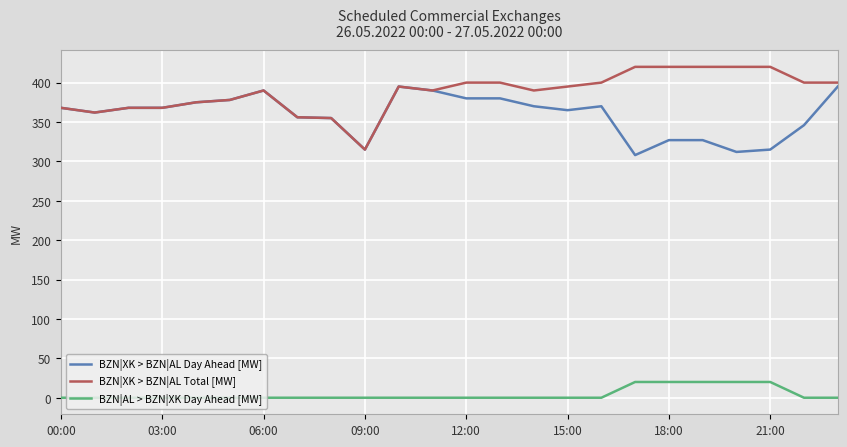

True or false: BZN|XK > BZN|AL Total [MW] and BZN|AL > BZN|XK Day Ahead [MW] cross at least once.

False